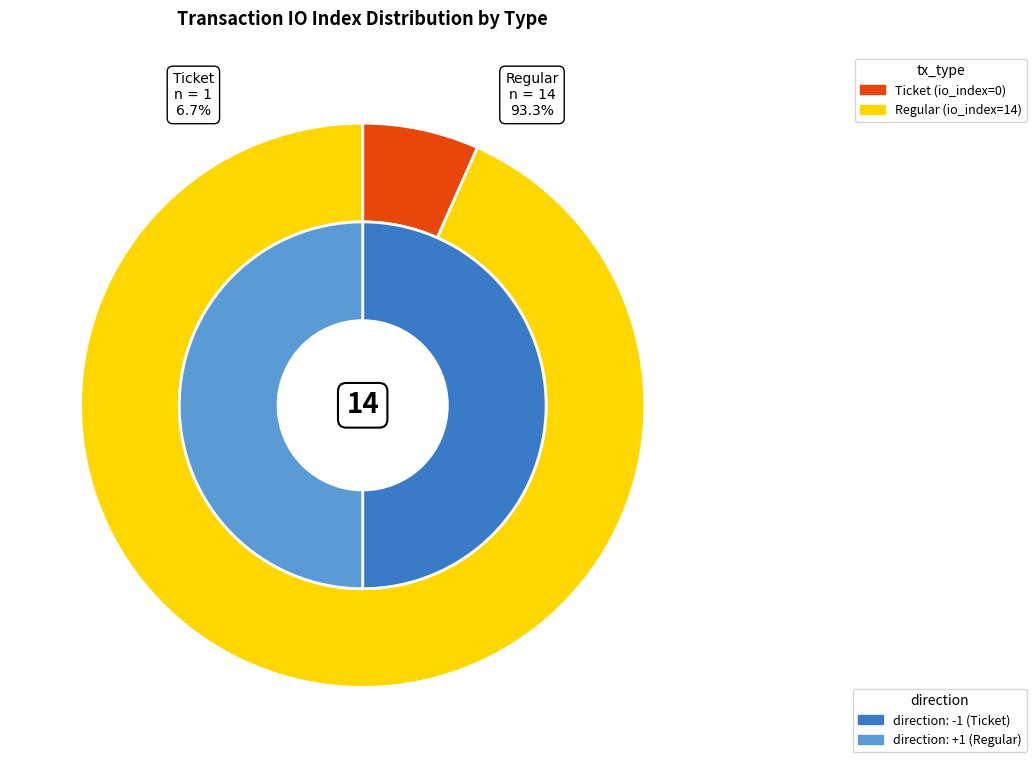

Which slice is the smallest?

Ticket